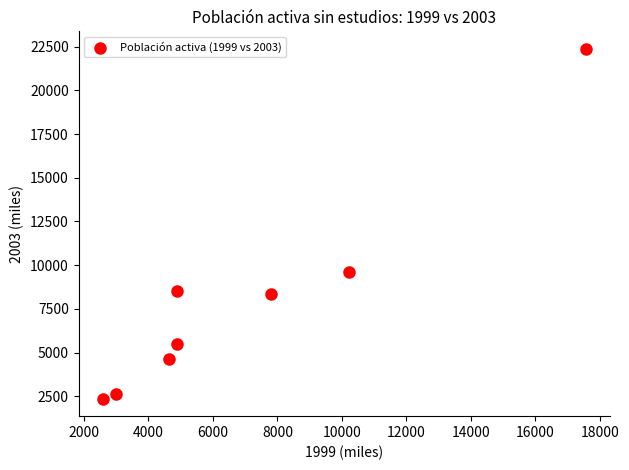

What is the average Y value?

8000.4